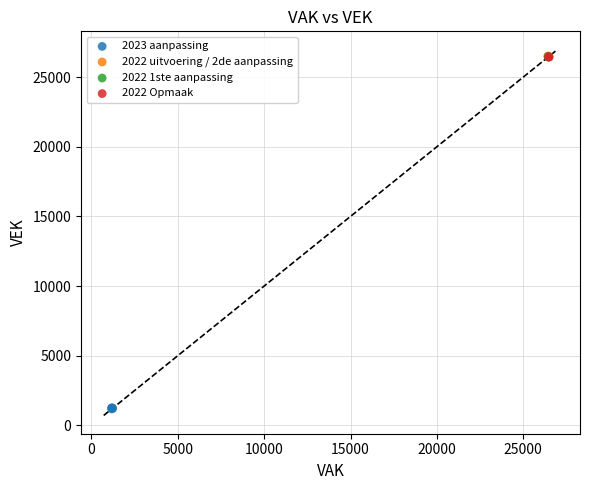

What are all the series names shown in the legend?

2023 aanpassing, 2022 uitvoering / 2de aanpassing, 2022 1ste aanpassing, 2022 Opmaak